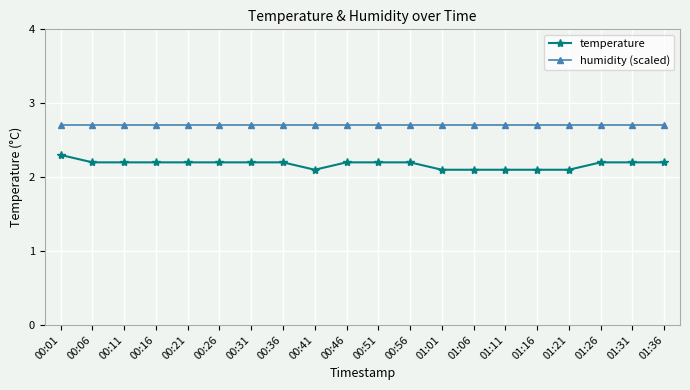

What is the difference between the highest and lowest values at 00:31?

0.5